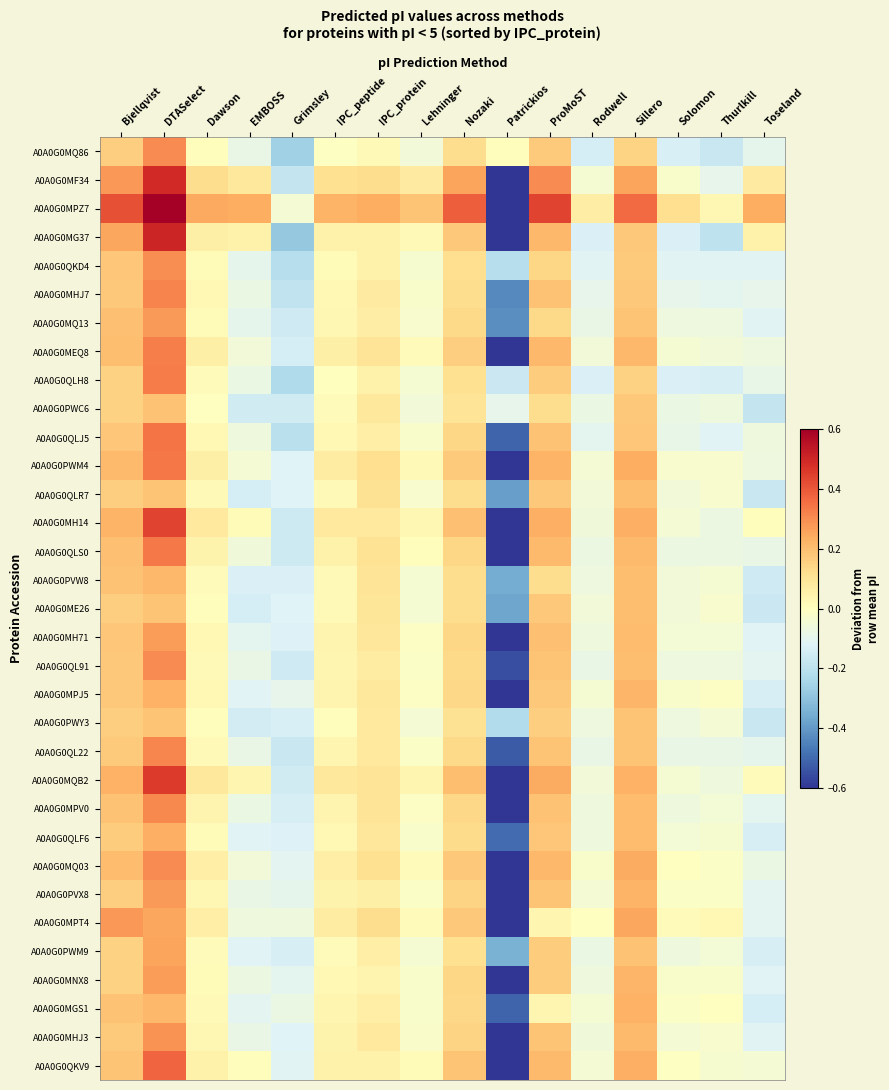

At Patrickios, list the series in order from largest to smallest.

A0A0G0MQ86, A0A0G0PWC6, A0A0G0QLH8, A0A0G0QKD4, A0A0G0PWY3, A0A0G0PWM9, A0A0G0PVW8, A0A0G0ME26, A0A0G0QLR7, A0A0G0MQ13, A0A0G0MHJ7, A0A0G0QLF6, A0A0G0QLJ5, A0A0G0MGS1, A0A0G0QL22, A0A0G0QL91, A0A0G0MNX8, A0A0G0MH71, A0A0G0MPJ5, A0A0G0MHJ3, A0A0G0MPV0, A0A0G0PVX8, A0A0G0QLS0, A0A0G0MG37, A0A0G0MEQ8, A0A0G0MPT4, A0A0G0MQ03, A0A0G0PWM4, A0A0G0QKV9, A0A0G0MH14, A0A0G0MQB2, A0A0G0MF34, A0A0G0MPZ7